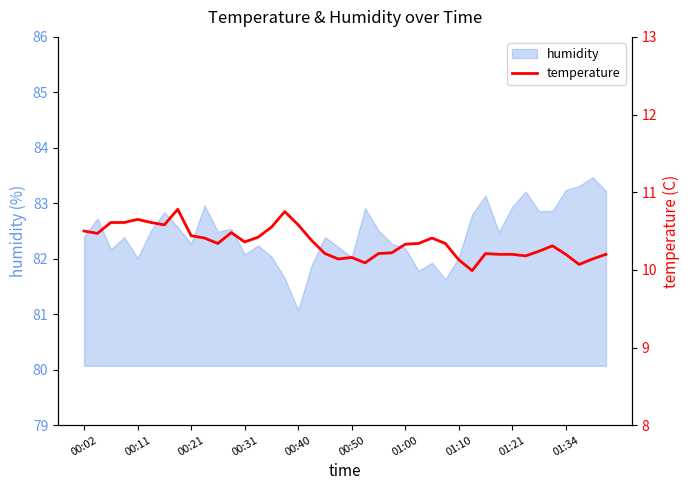

At which label does humidity reach its minimum?

00:40